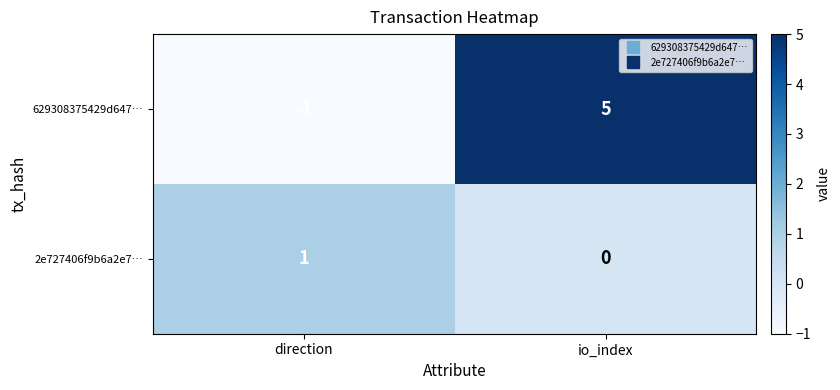

List the series in order of their overall mean, lowest first.

2e727406f9b6a2e7…, 629308375429d647…